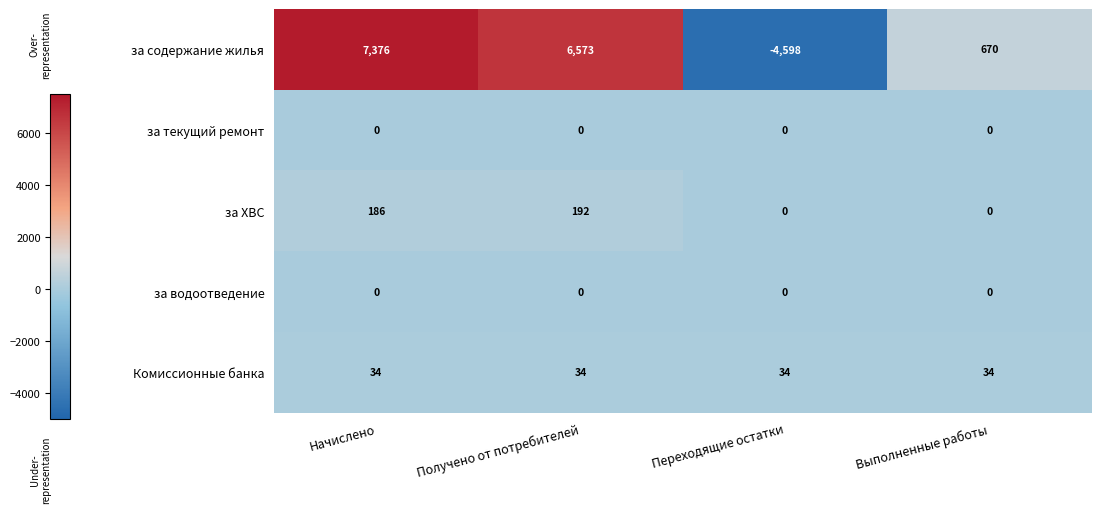

How many categories are shown in the chart?

4